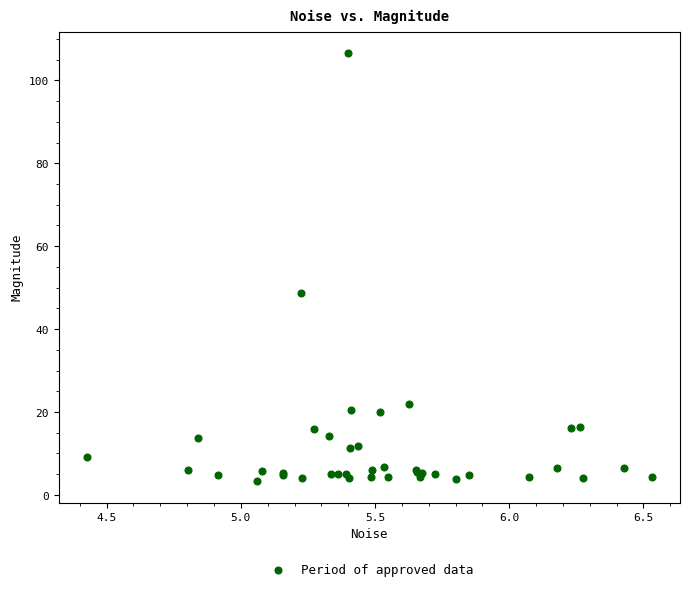

What Y value in the scatter plot is closest to 54?

48.7